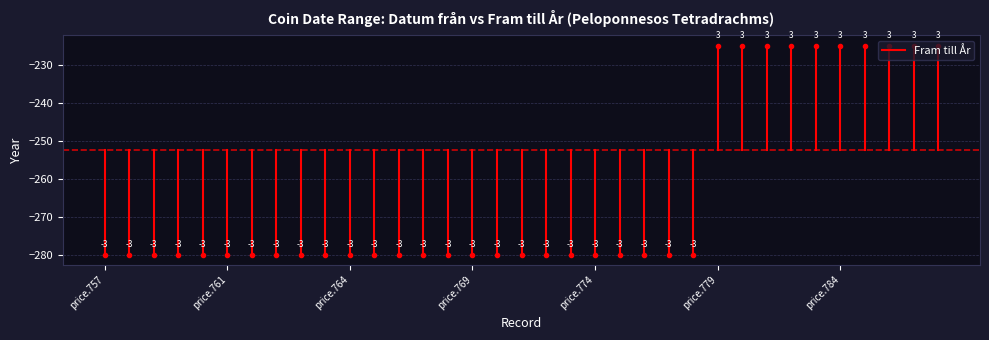

What is the value of the 2nd point from the left?

-280.0